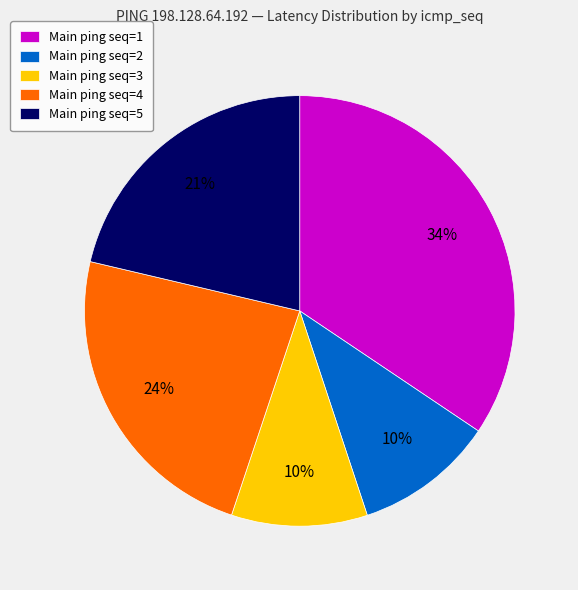

How many slices are in this pie chart?

5